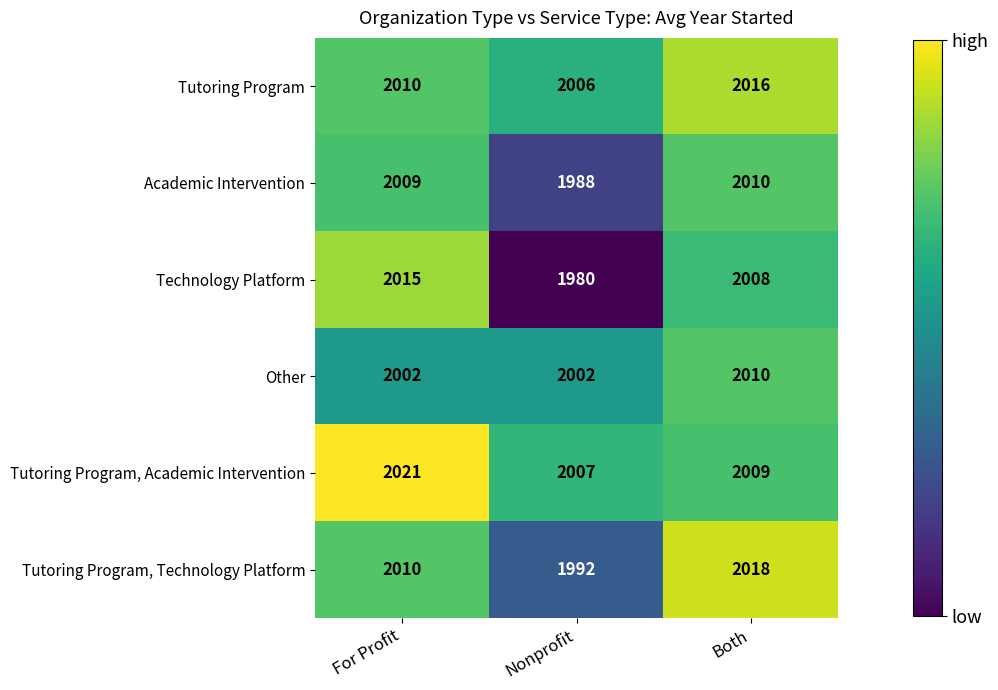

What is the sum of the Technology Platform values at For Profit and Both?

4023